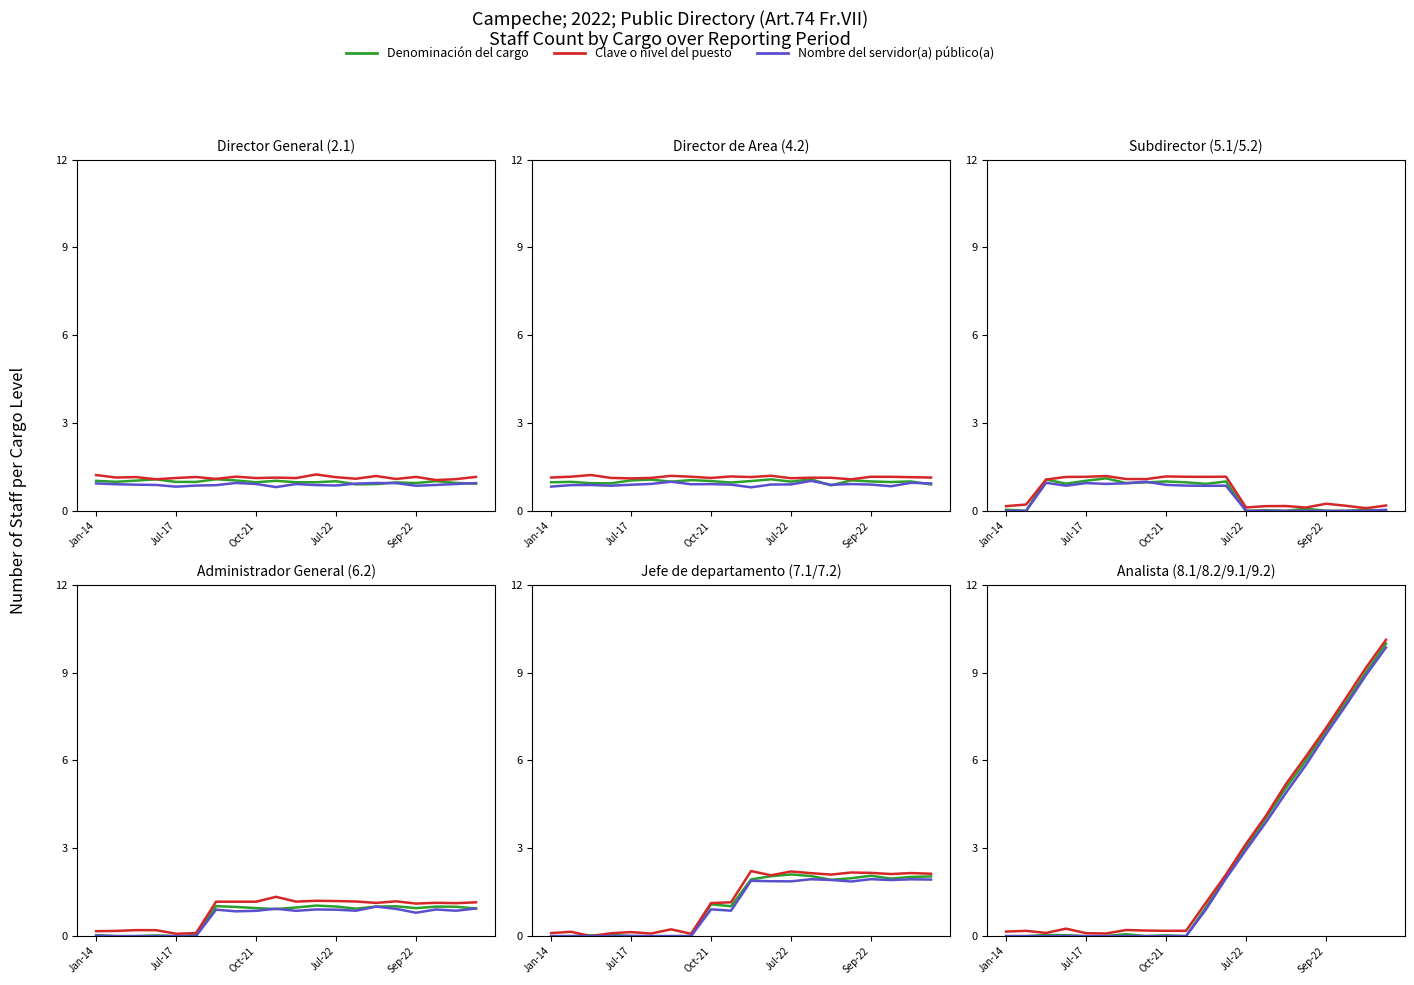

True or false: Denominación del cargo and Nombre del servidor(a) público(a) cross at least once.

False